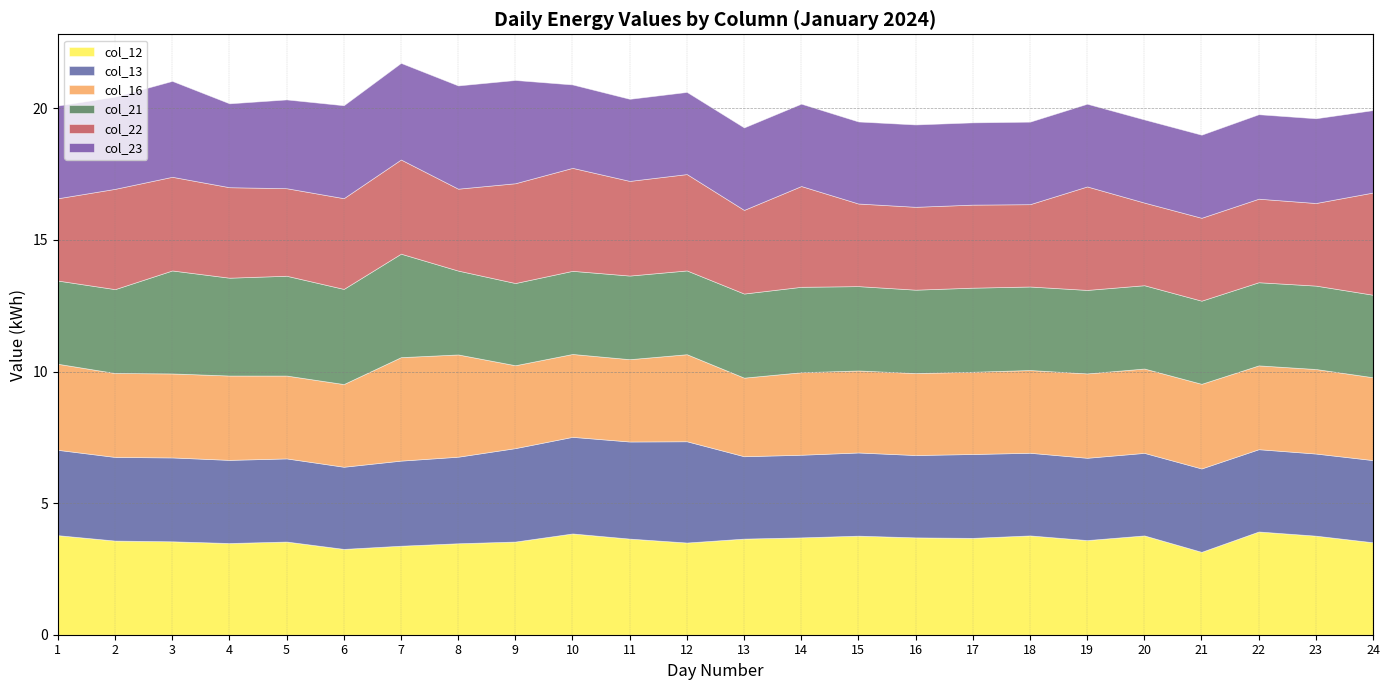

What is the spread (max minus min) of values at 14?

0.7